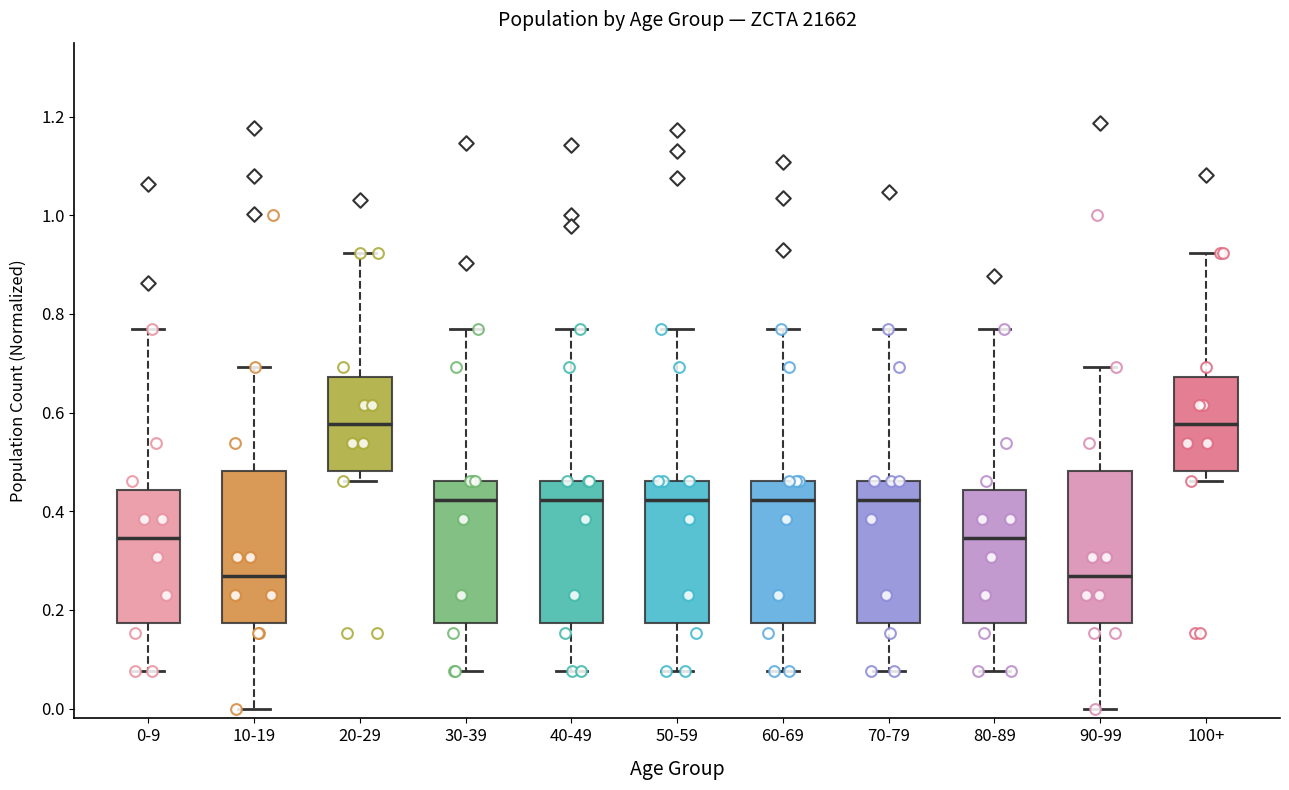

Reading left to right, read every box against the y-axis: the position of its median line, the range the box covers, and the ends of its whiskers. The values are not printed on the chart, so give them approximately, as read against the axis.

0-9: median 0.34, box 0.18 to 0.44, whiskers 0.08 to 0.76
10-19: median 0.26, box 0.18 to 0.48, whiskers 0.00 to 0.70
20-29: median 0.58, box 0.48 to 0.68, whiskers 0.46 to 0.92
30-39: median 0.42, box 0.18 to 0.46, whiskers 0.08 to 0.76
40-49: median 0.42, box 0.18 to 0.46, whiskers 0.08 to 0.76
50-59: median 0.42, box 0.18 to 0.46, whiskers 0.08 to 0.76
60-69: median 0.42, box 0.18 to 0.46, whiskers 0.08 to 0.76
70-79: median 0.42, box 0.18 to 0.46, whiskers 0.08 to 0.76
80-89: median 0.34, box 0.18 to 0.44, whiskers 0.08 to 0.76
90-99: median 0.26, box 0.18 to 0.48, whiskers 0.00 to 0.70
100+: median 0.58, box 0.48 to 0.68, whiskers 0.46 to 0.92